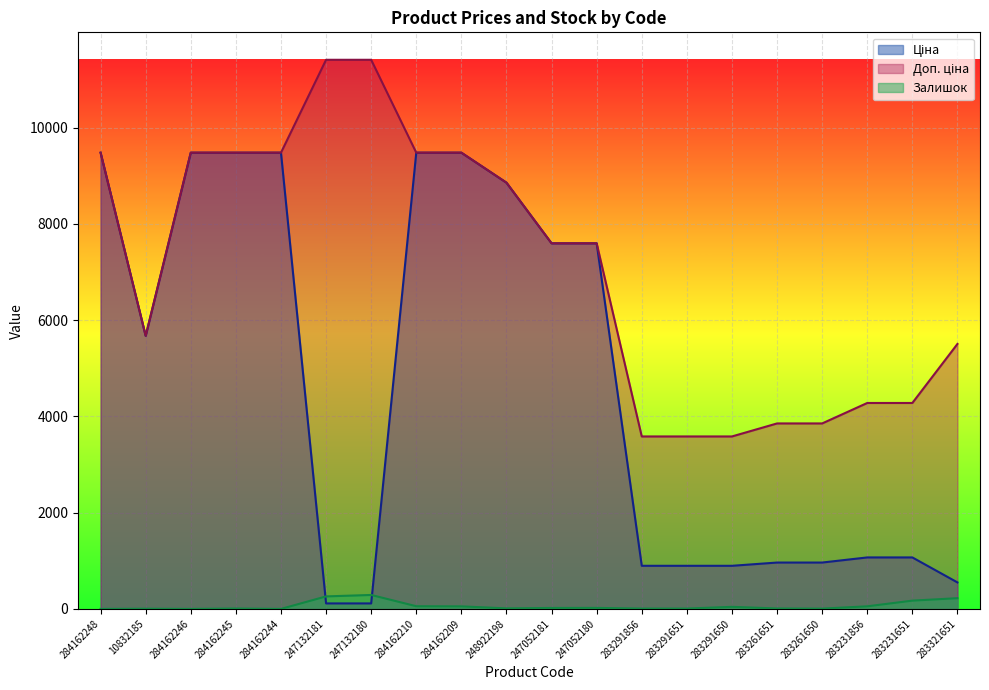

Between which two adjacent categories do Ціна and Залишок first intersect?

284162244 and 247132181